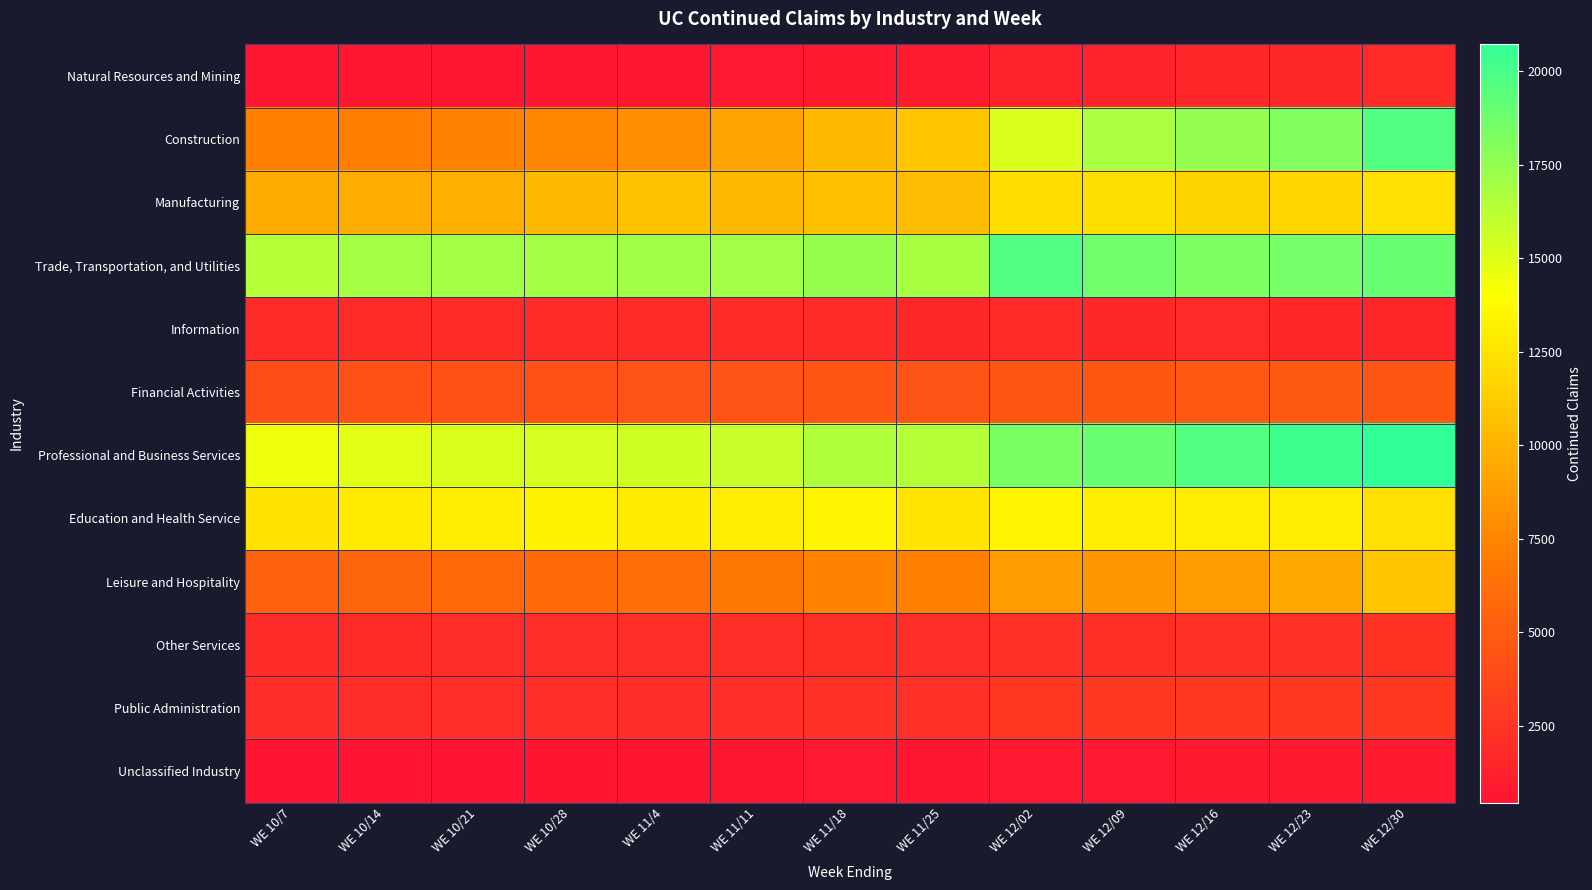

Reading right to left, list all the values displayed in this chart.

Natural Resources and Mining: WE 12/30=1863	WE 12/23=1736	WE 12/16=1693	WE 12/09=1504	WE 12/02=1304	WE 11/25=939	WE 11/18=837	WE 11/11=745	WE 11/4=666	WE 10/28=614	WE 10/21=617	WE 10/14=614	WE 10/7=600
Construction: WE 12/30=19619	WE 12/23=18112	WE 12/16=17493	WE 12/09=16764	WE 12/02=15237	WE 11/25=11005	WE 11/18=10287	WE 11/11=9080	WE 11/4=8028	WE 10/28=7591	WE 10/21=7315	WE 10/14=7138	WE 10/7=7266
Manufacturing: WE 12/30=12393	WE 12/23=11835	WE 12/16=11680	WE 12/09=12279	WE 12/02=12199	WE 11/25=10482	WE 11/18=10633	WE 11/11=10226	WE 11/4=10672	WE 10/28=10269	WE 10/21=9715	WE 10/14=9561	WE 10/7=9513
Trade, Transportation, and Utilities: WE 12/30=18936	WE 12/23=18469	WE 12/16=18226	WE 12/09=18669	WE 12/02=19712	WE 11/25=16855	WE 11/18=17419	WE 11/11=17012	WE 11/4=17057	WE 10/28=16975	WE 10/21=16979	WE 10/14=16884	WE 10/7=16368
Information: WE 12/30=1589	WE 12/23=1688	WE 12/16=1772	WE 12/09=1719	WE 12/02=1797	WE 11/25=1735	WE 11/18=1895	WE 11/11=1907	WE 11/4=1900	WE 10/28=1874	WE 10/21=1912	WE 10/14=1911	WE 10/7=1870
Financial Activities: WE 12/30=4647	WE 12/23=4899	WE 12/16=4760	WE 12/09=4689	WE 12/02=4616	WE 11/25=4410	WE 11/18=4490	WE 11/11=4360	WE 11/4=4360	WE 10/28=4284	WE 10/21=4256	WE 10/14=4217	WE 10/7=4068
Professional and Business Services: WE 12/30=20717	WE 12/23=20329	WE 12/16=19632	WE 12/09=18915	WE 12/02=18317	WE 11/25=16447	WE 11/18=16530	WE 11/11=15750	WE 11/4=15529	WE 10/28=15307	WE 10/21=15195	WE 10/14=14926	WE 10/7=14498
Education and Health Service: WE 12/30=12323	WE 12/23=12957	WE 12/16=12983	WE 12/09=13111	WE 12/02=13379	WE 11/25=12549	WE 11/18=13378	WE 11/11=13083	WE 11/4=12931	WE 10/28=13230	WE 10/21=13006	WE 10/14=12925	WE 10/7=12515
Leisure and Hospitality: WE 12/30=10975	WE 12/23=9444	WE 12/16=8767	WE 12/09=8417	WE 12/02=8799	WE 11/25=7229	WE 11/18=7416	WE 11/11=6661	WE 11/4=6176	WE 10/28=5972	WE 10/21=5790	WE 10/14=5585	WE 10/7=5388
Other Services: WE 12/30=2344	WE 12/23=2330	WE 12/16=2313	WE 12/09=2160	WE 12/02=2201	WE 11/25=2054	WE 11/18=2169	WE 11/11=2093	WE 11/4=2073	WE 10/28=2043	WE 10/21=1967	WE 10/14=1923	WE 10/7=1880
Public Administration: WE 12/30=2746	WE 12/23=2814	WE 12/16=2800	WE 12/09=2717	WE 12/02=2651	WE 11/25=2222	WE 11/18=2271	WE 11/11=2108	WE 11/4=1986	WE 10/28=2033	WE 10/21=2033	WE 10/14=1994	WE 10/7=1986
Unclassified Industry: WE 12/30=832	WE 12/23=830	WE 12/16=810	WE 12/09=774	WE 12/02=756	WE 11/25=635	WE 11/18=687	WE 11/11=633	WE 11/4=552	WE 10/28=540	WE 10/21=444	WE 10/14=443	WE 10/7=464